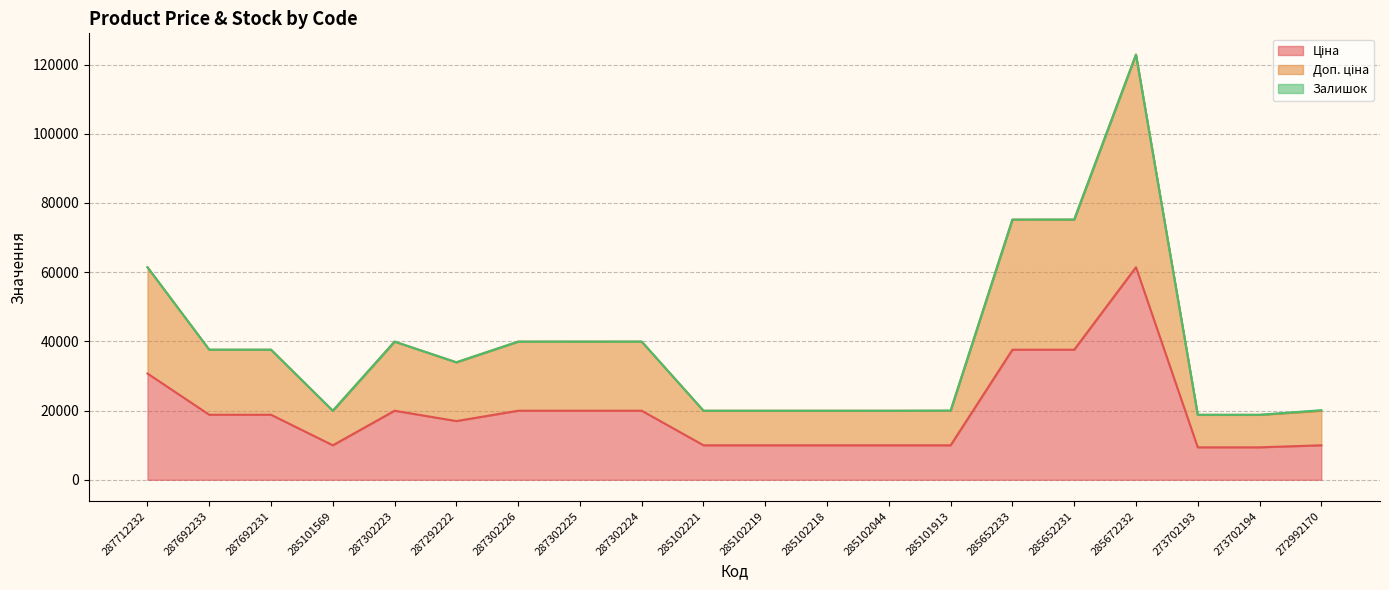

What is the value of the Ціна point at the 6th from the left?

16976.3